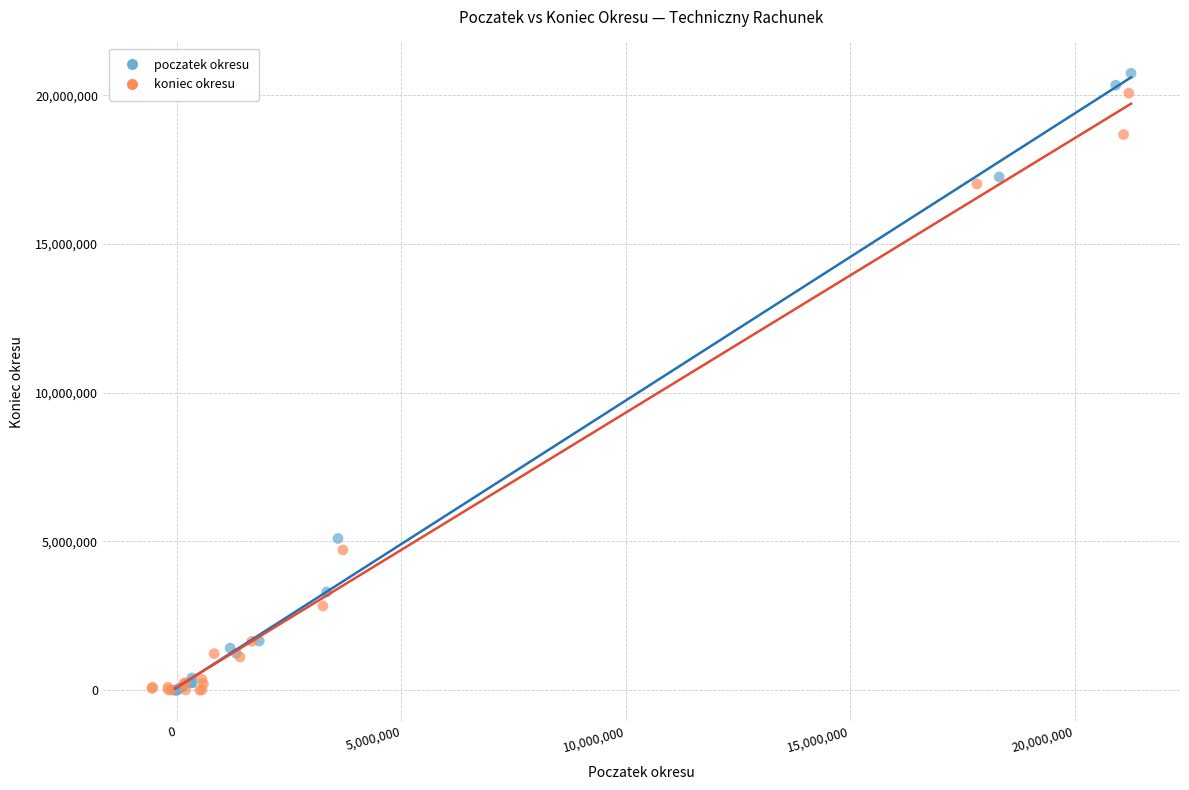

What are all the series names shown in the legend?

poczatek okresu, koniec okresu